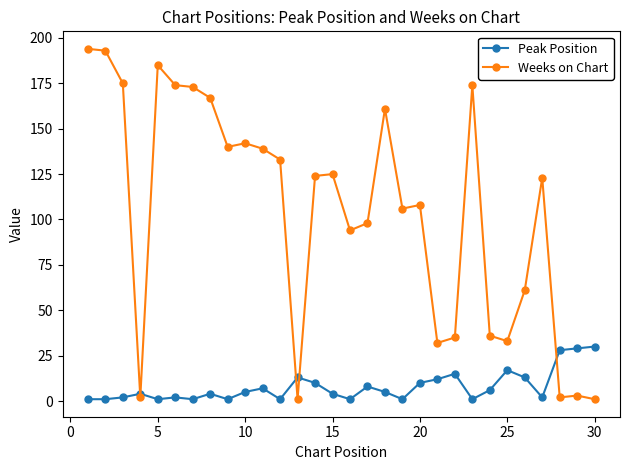

Which series has the largest total across all categories?

Weeks on Chart